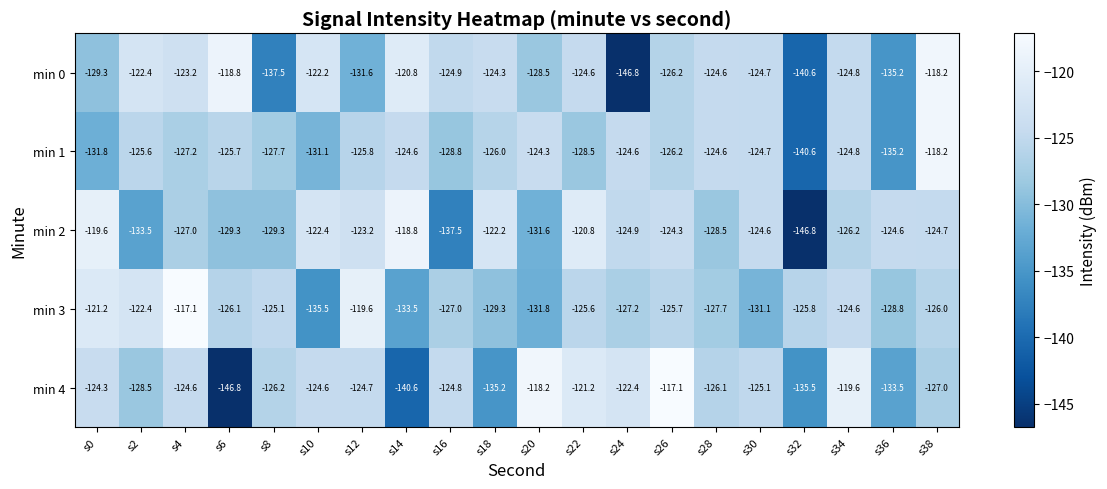

Which series has the largest range (max minus min)?

min 4